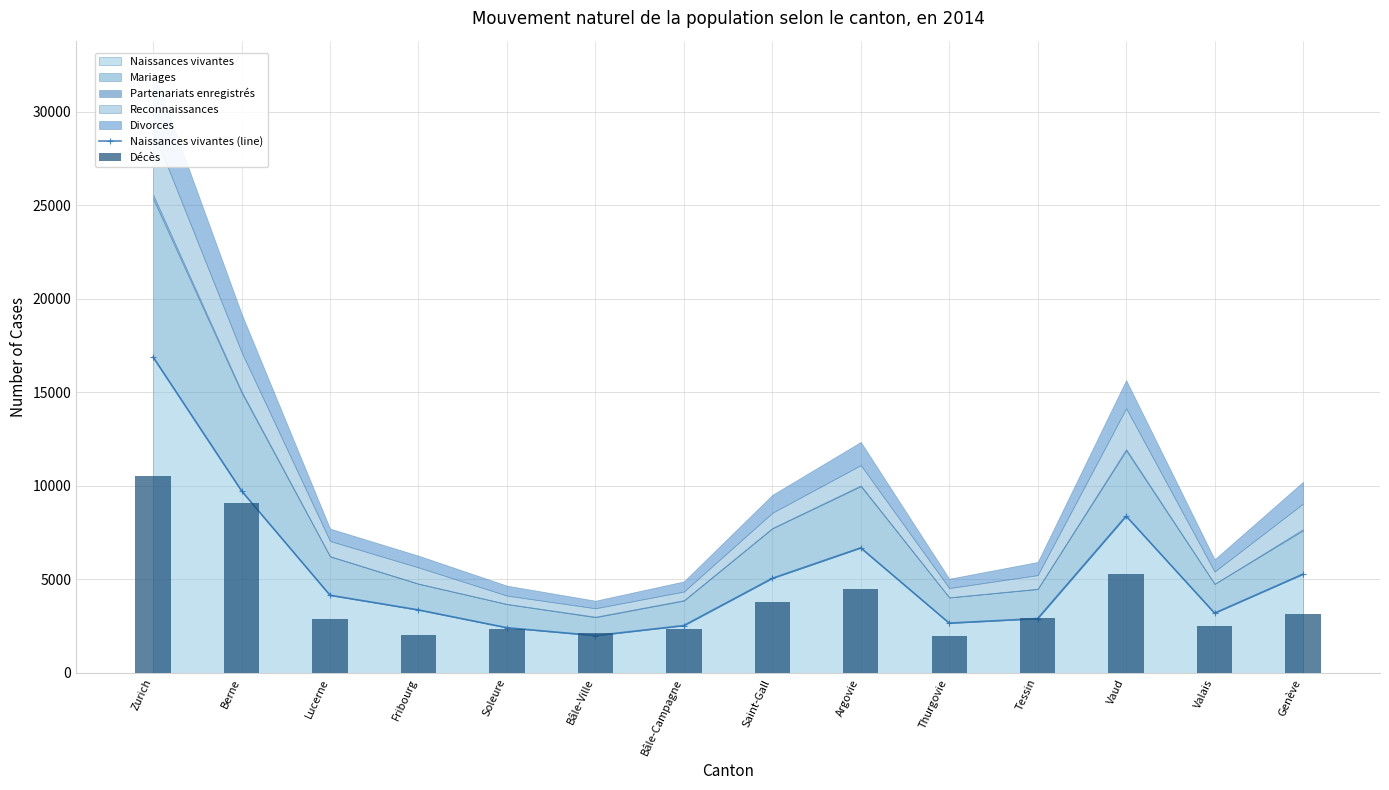

Which series has the widest spread of values?

Naissances vivantes (line)